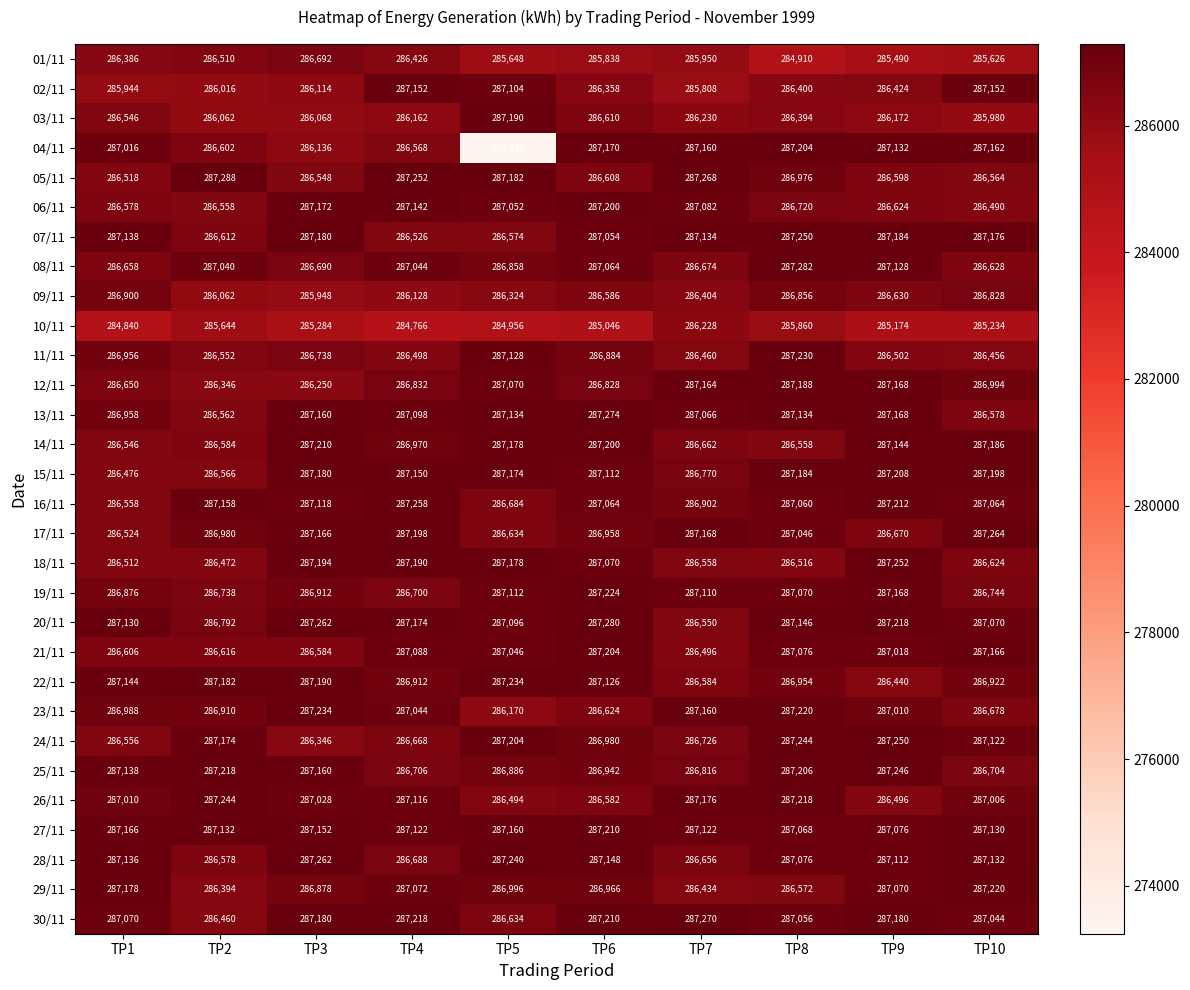

List the labels in order of 25/11 value, largest first.

TP9, TP2, TP8, TP3, TP1, TP6, TP5, TP7, TP4, TP10